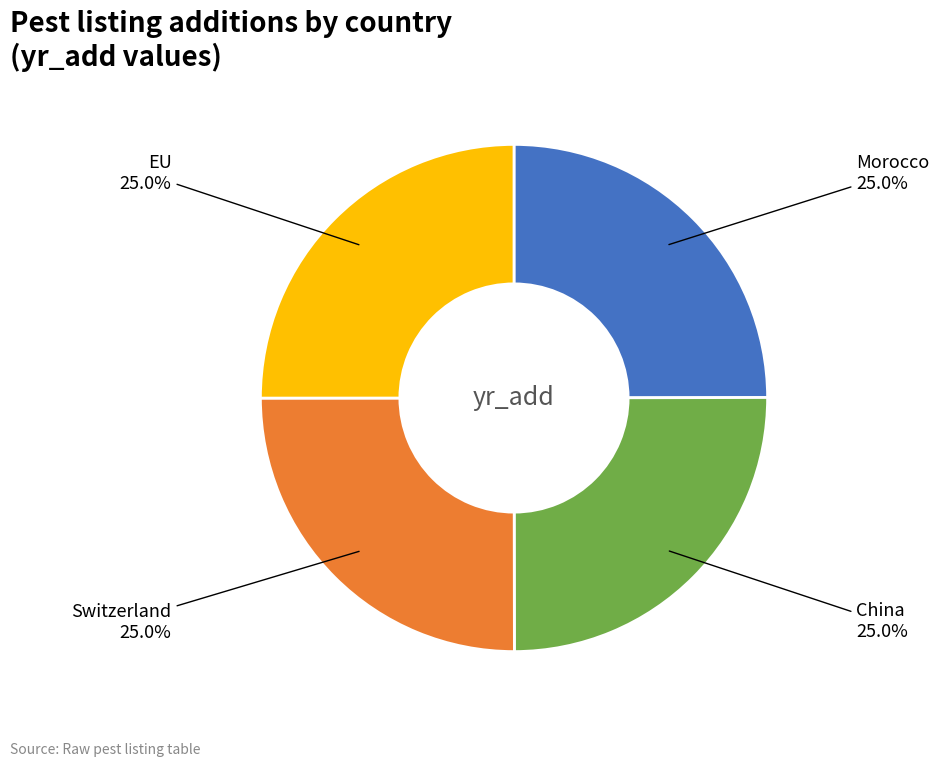

Is there any slice that represents more than half of the pie?

No